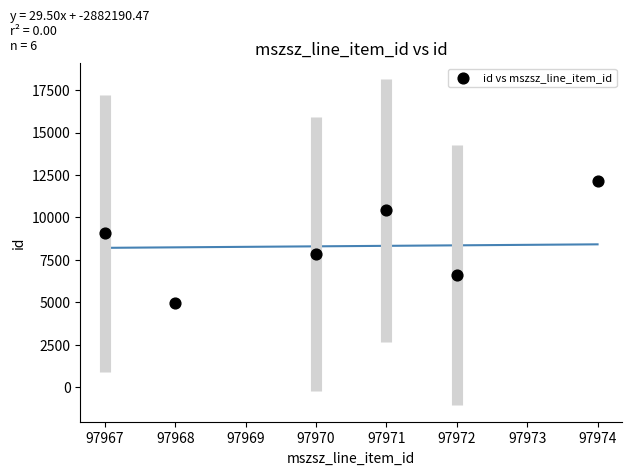

What is the average X value?

97970.3